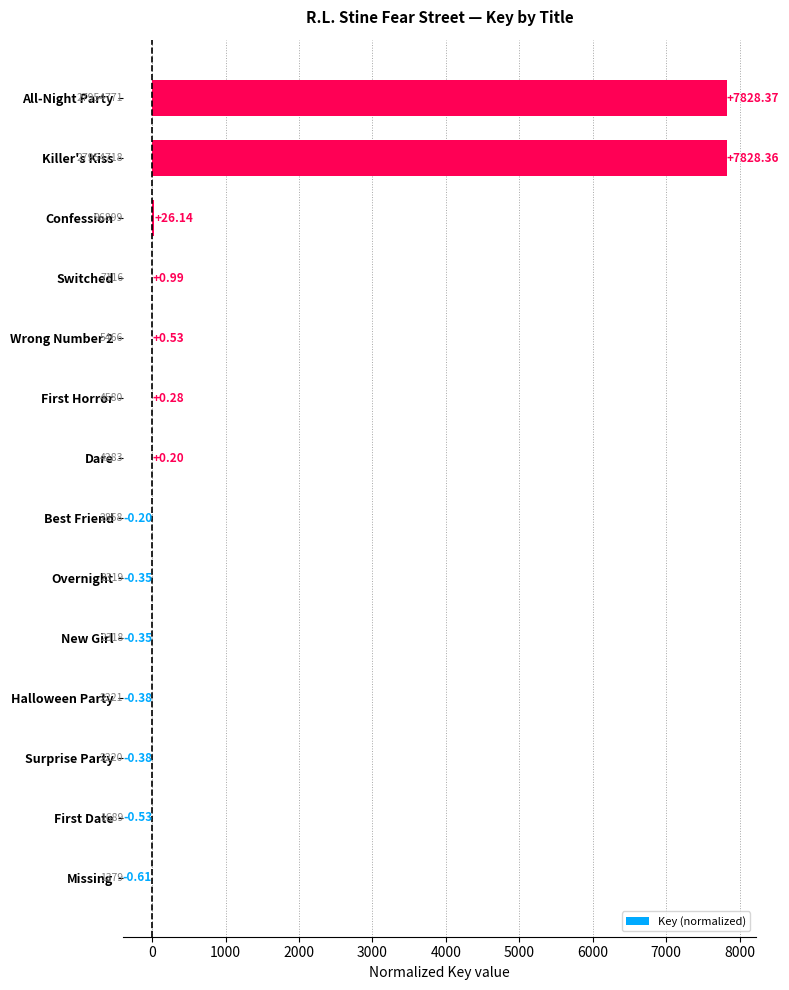

Which has a higher value, Best Friend or Halloween Party?

Best Friend